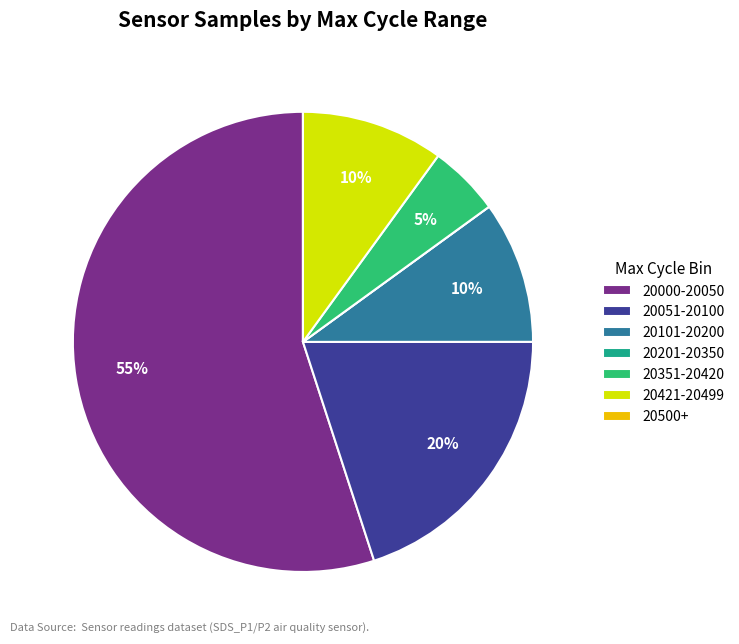

Does 20000-20050 represent more than half of the total?

Yes